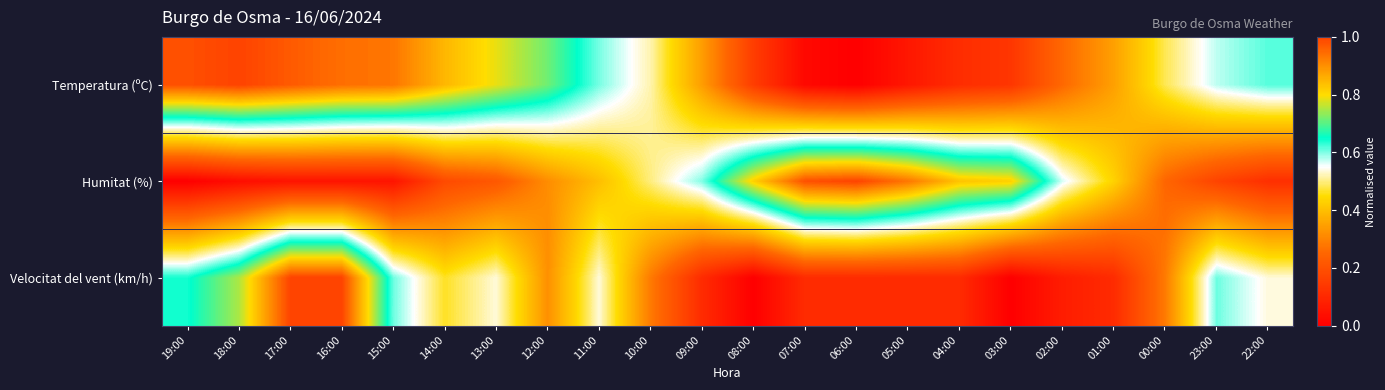

Count the number of categories in the chart.

22